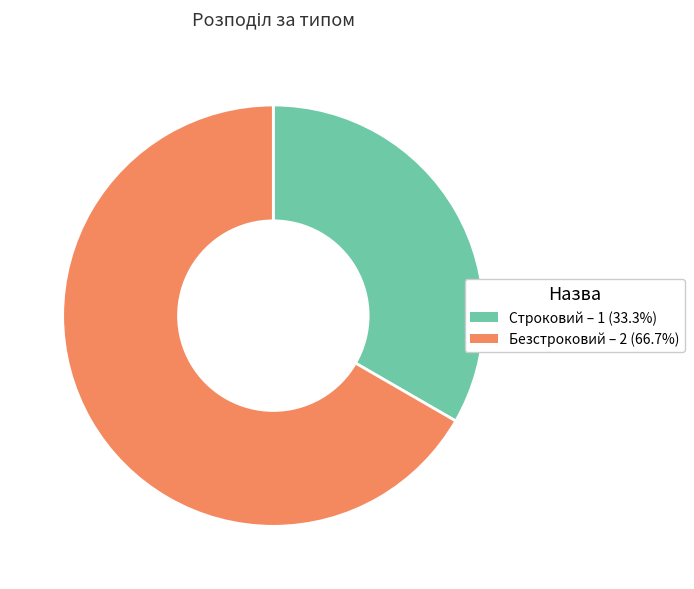

Is Безстроковий the majority of the pie?

Yes